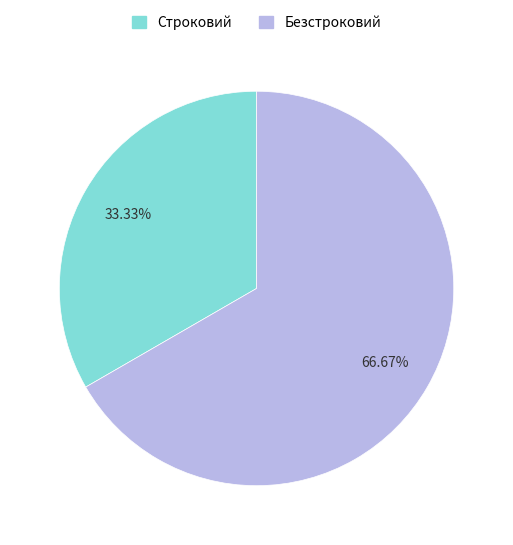

To the nearest percent, what portion does Безстроковий represent?

67%